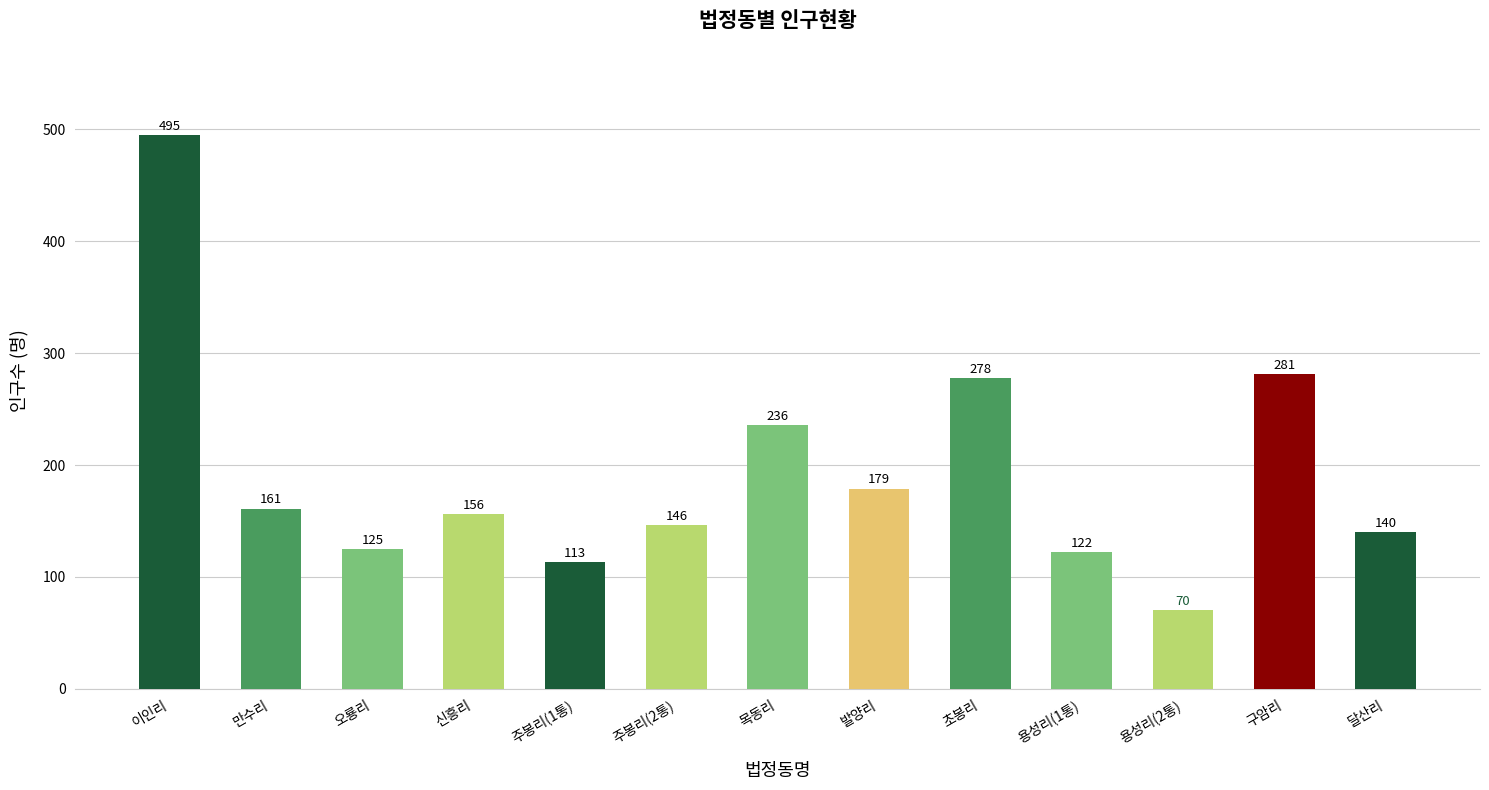

Reading left to right, transcribe all the data shown in this chart.

495	161	125	156	113	146	236	179	278	122	70	281	140